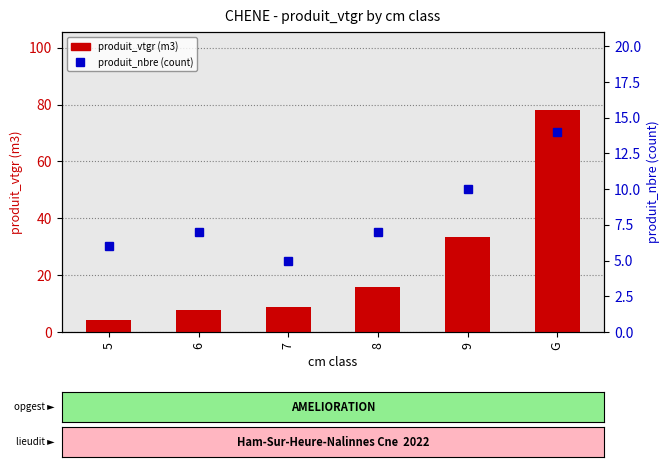

What is the total value across all series at 8?

22.9